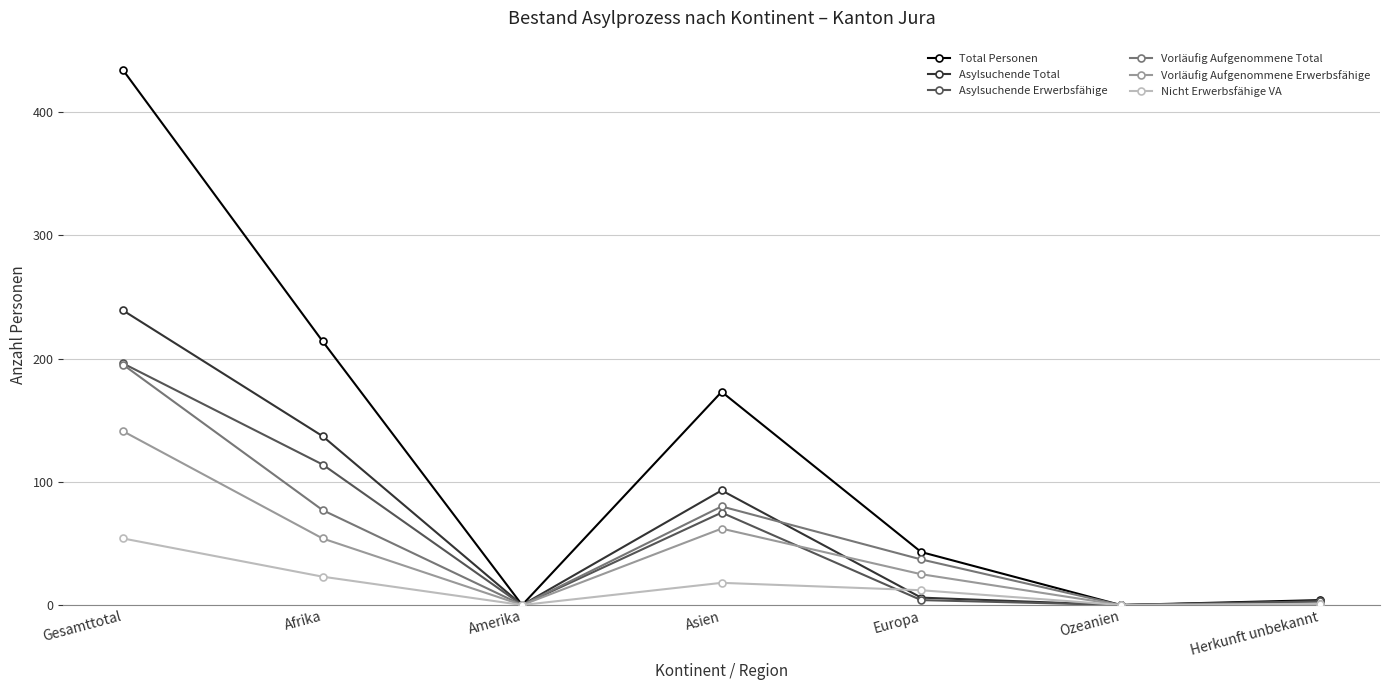

Which series has the largest total across all categories?

Total Personen